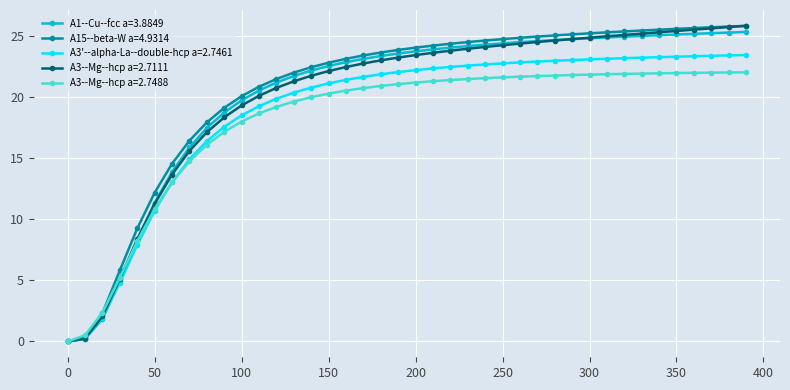

What is the value of the A3'--alpha-La--double-hcp a=2.7461 point at the 15th from the left?

20.7